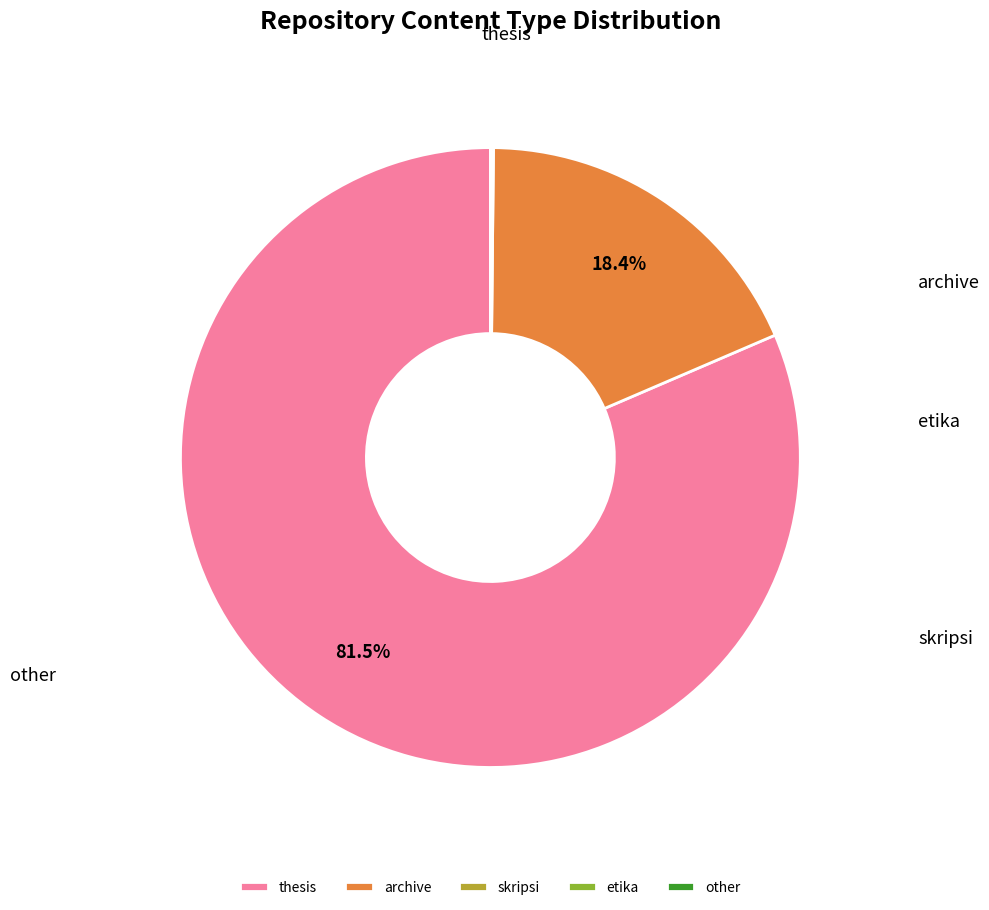

To the nearest percent, what is the average slice percentage?

20%